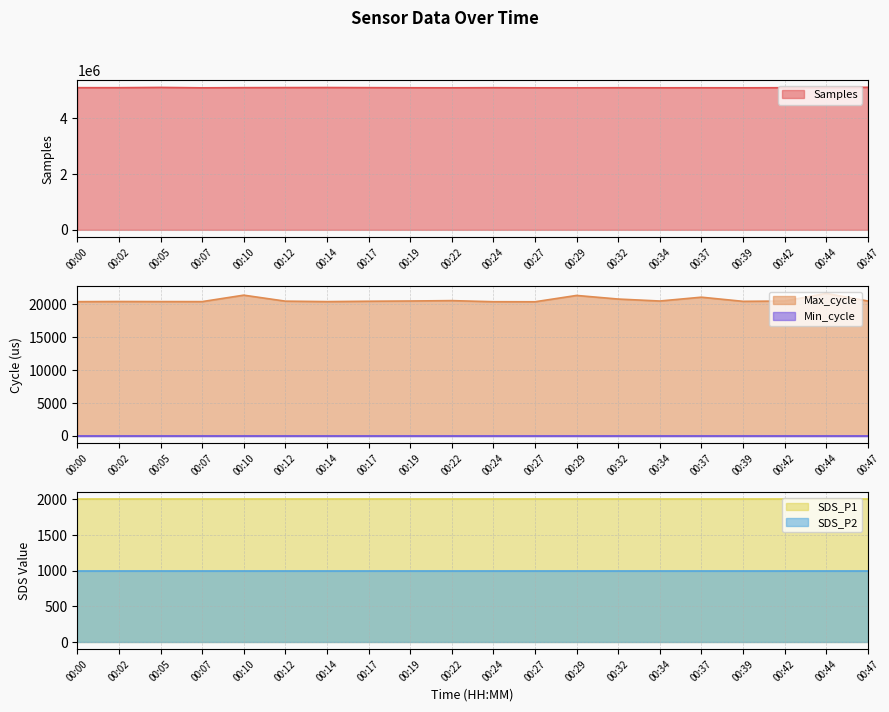

Which has a higher value, 00:07 or 00:37?

00:37